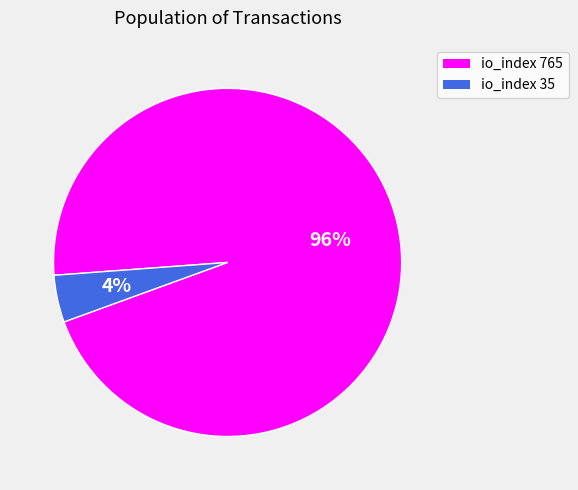

To the nearest percent, what is the combined percentage of io_index 765 and io_index 35?

100%